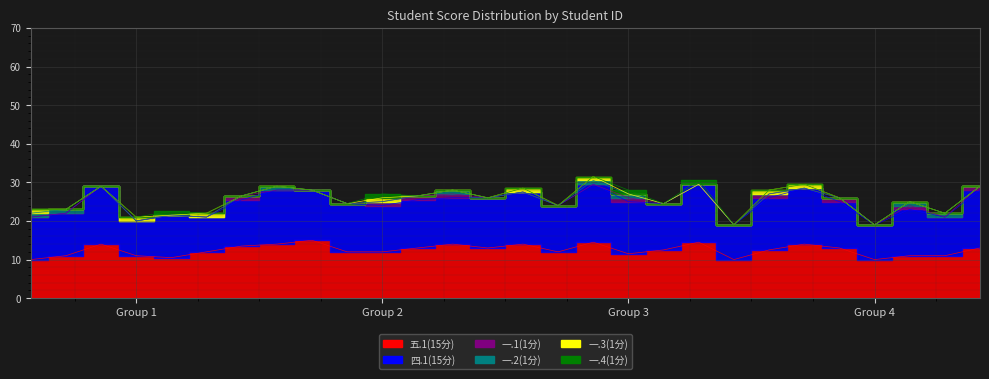

Reading right to left, extract all data points from this chart.

五.1(15分): 13.0	11.0	11.0	10.0	13.0	14.0	12.5	10.0	14.5	12.5	11.5	14.5	12.0	14.0	13.0	14.0	13.0	12.0	12.0	15.0	14.0	13.5	12.0	10.5	11.0	14.0	11.0	10.0
四.1(15分): 15.0	10.0	12.0	9.0	12.0	14.5	13.5	9.0	15.0	12.0	13.5	15.0	12.0	13.5	13.0	12.0	12.5	12.0	12.5	13.0	14.0	12.0	9.0	11.0	9.0	15.0	11.0	11.0
一.1(1分): 1.0	0.0	1.0	0.0	1.0	0.0	1.0	0.0	0.0	0.0	1.0	0.0	0.0	0.0	0.0	1.0	1.0	1.0	0.0	0.0	0.0	1.0	0.0	0.0	0.0	0.0	0.0	0.0
一.2(1分): 0.0	1.0	1.0	0.0	0.0	0.0	0.0	0.0	0.0	0.0	1.0	1.0	0.0	0.0	0.0	1.0	0.0	0.0	0.0	0.0	1.0	0.0	0.0	0.0	0.0	0.0	1.0	1.0
一.3(1分): 0.0	0.0	0.0	0.0	0.0	1.0	1.0	0.0	0.0	0.0	0.0	1.0	0.0	1.0	0.0	0.0	0.0	1.0	0.0	0.0	0.0	0.0	1.0	0.0	1.0	0.0	0.0	1.0
一.4(1分): 0.0	0.0	0.0	0.0	0.0	0.0	0.0	0.0	1.0	0.0	1.0	0.0	0.0	0.0	0.0	0.0	0.0	1.0	0.0	0.0	0.0	0.0	0.0	1.0	0.0	0.0	0.0	0.0